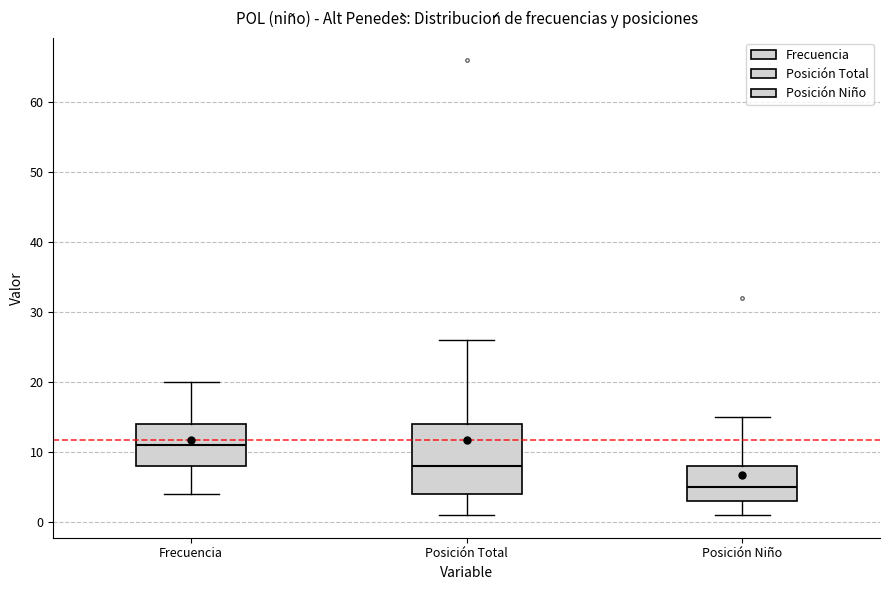

Which box has the lowest median line?

Posición Niño